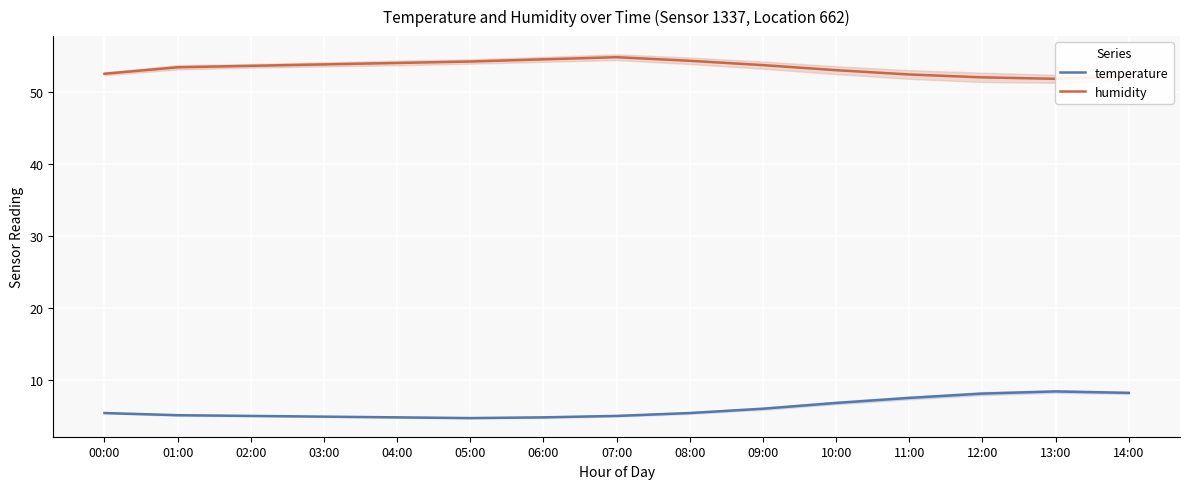

True or false: temperature and humidity intersect in this chart.

False